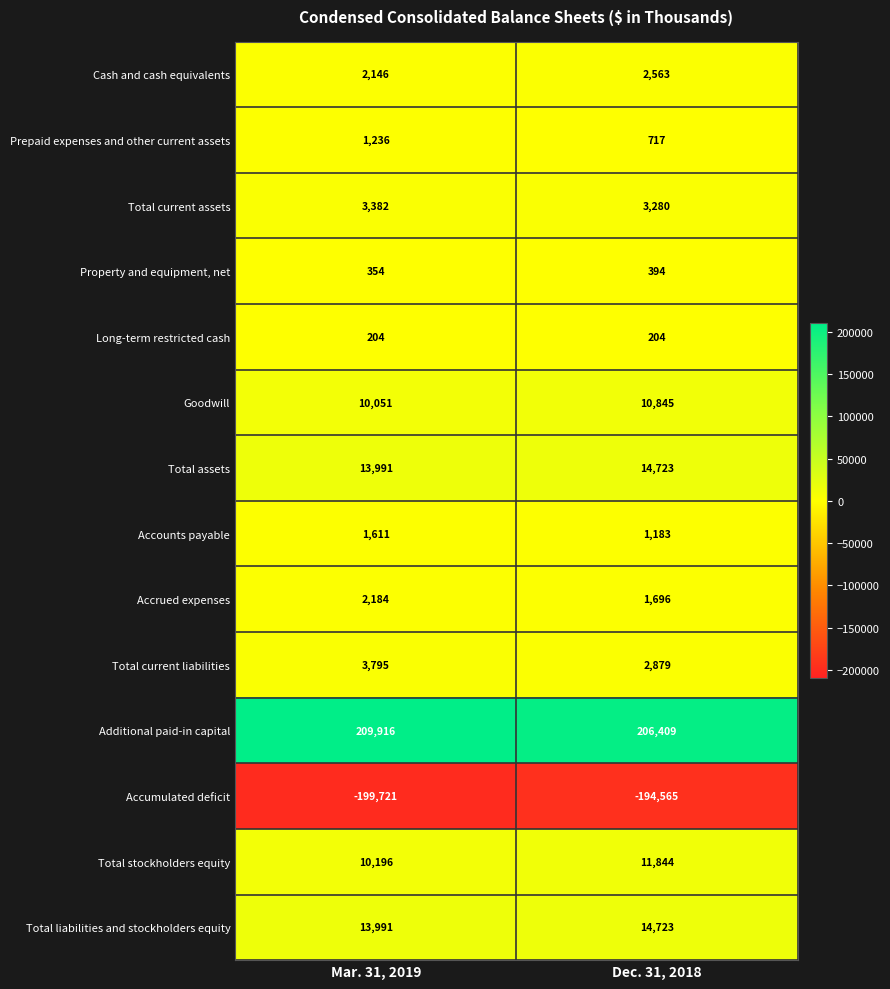

The value of Accounts payable at Dec. 31, 2018 is 1183. True or false?

True